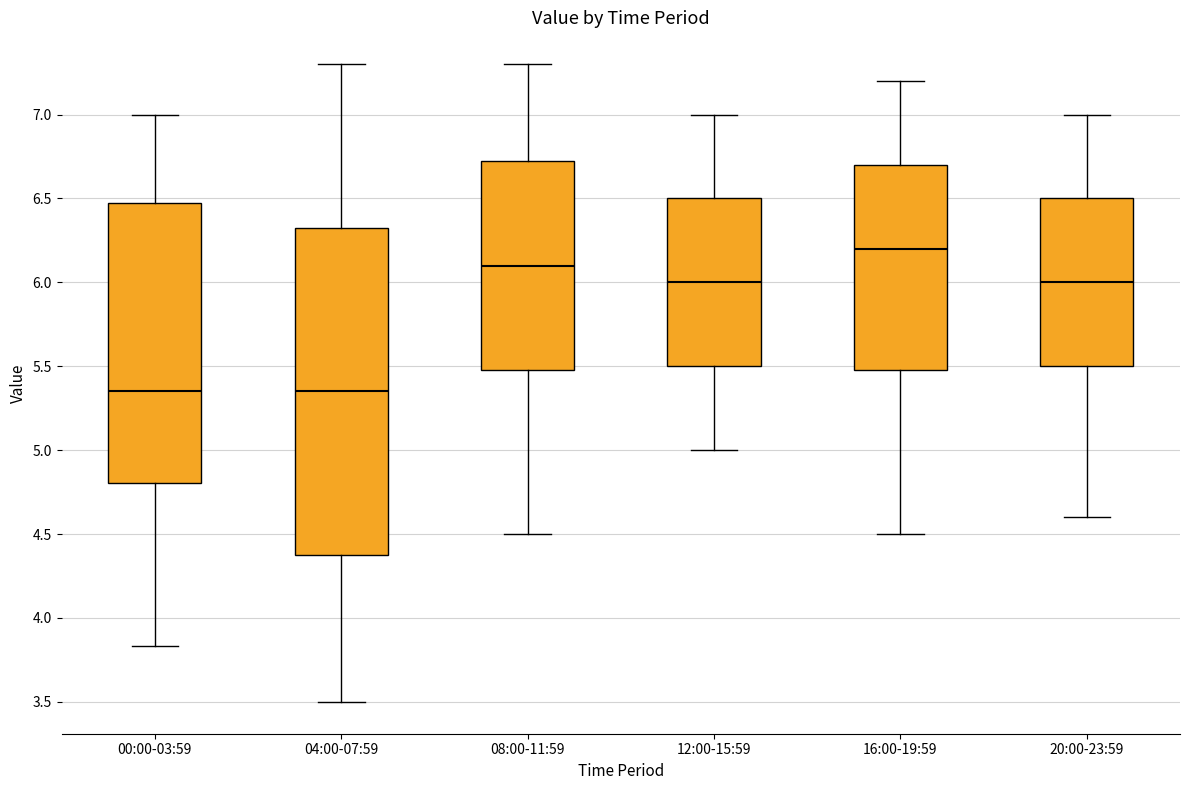

Reading left to right, read every box against the y-axis: the position of its median line, the range the box covers, and the ends of its whiskers. The values are not printed on the chart, so give them approximately, as read against the axis.

00:00-03:59: median 5.35, box 4.80 to 6.45, whiskers 3.85 to 7.00
04:00-07:59: median 5.35, box 4.40 to 6.35, whiskers 3.50 to 7.30
08:00-11:59: median 6.10, box 5.50 to 6.75, whiskers 4.50 to 7.30
12:00-15:59: median 6.00, box 5.50 to 6.50, whiskers 5.00 to 7.00
16:00-19:59: median 6.20, box 5.50 to 6.70, whiskers 4.50 to 7.20
20:00-23:59: median 6.00, box 5.50 to 6.50, whiskers 4.60 to 7.00